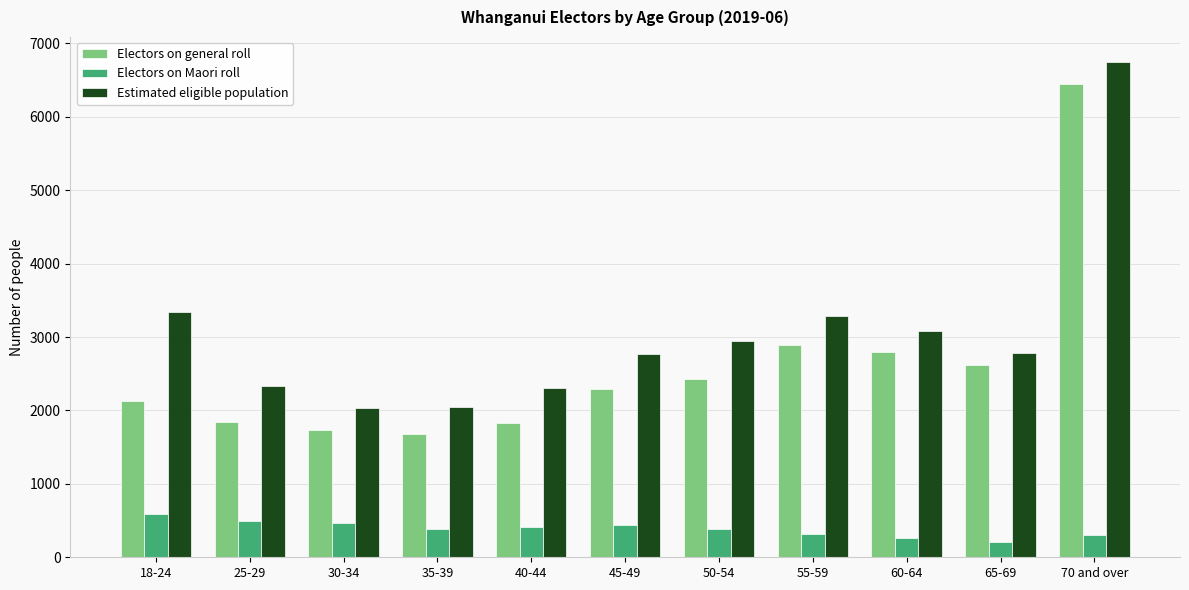

The Estimated eligible population series shows 661 at 40-44. True or false?

False